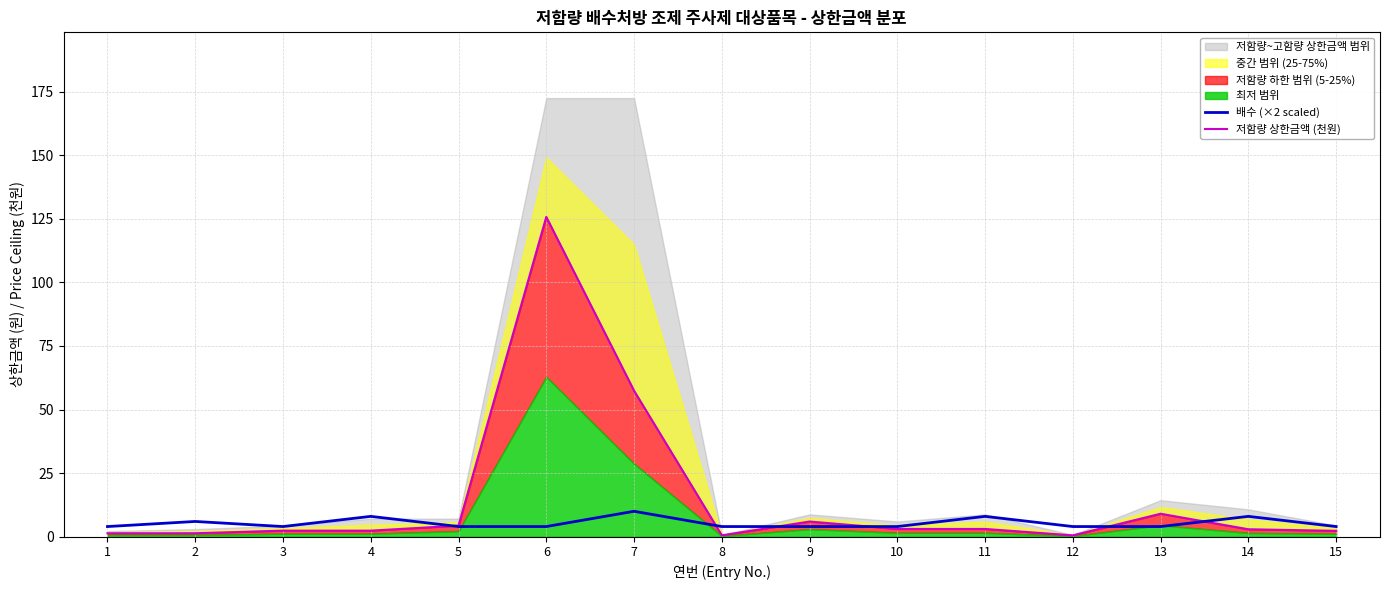

Between 12 and 14, which series saw the biggest shift?

배수 (×2 scaled)